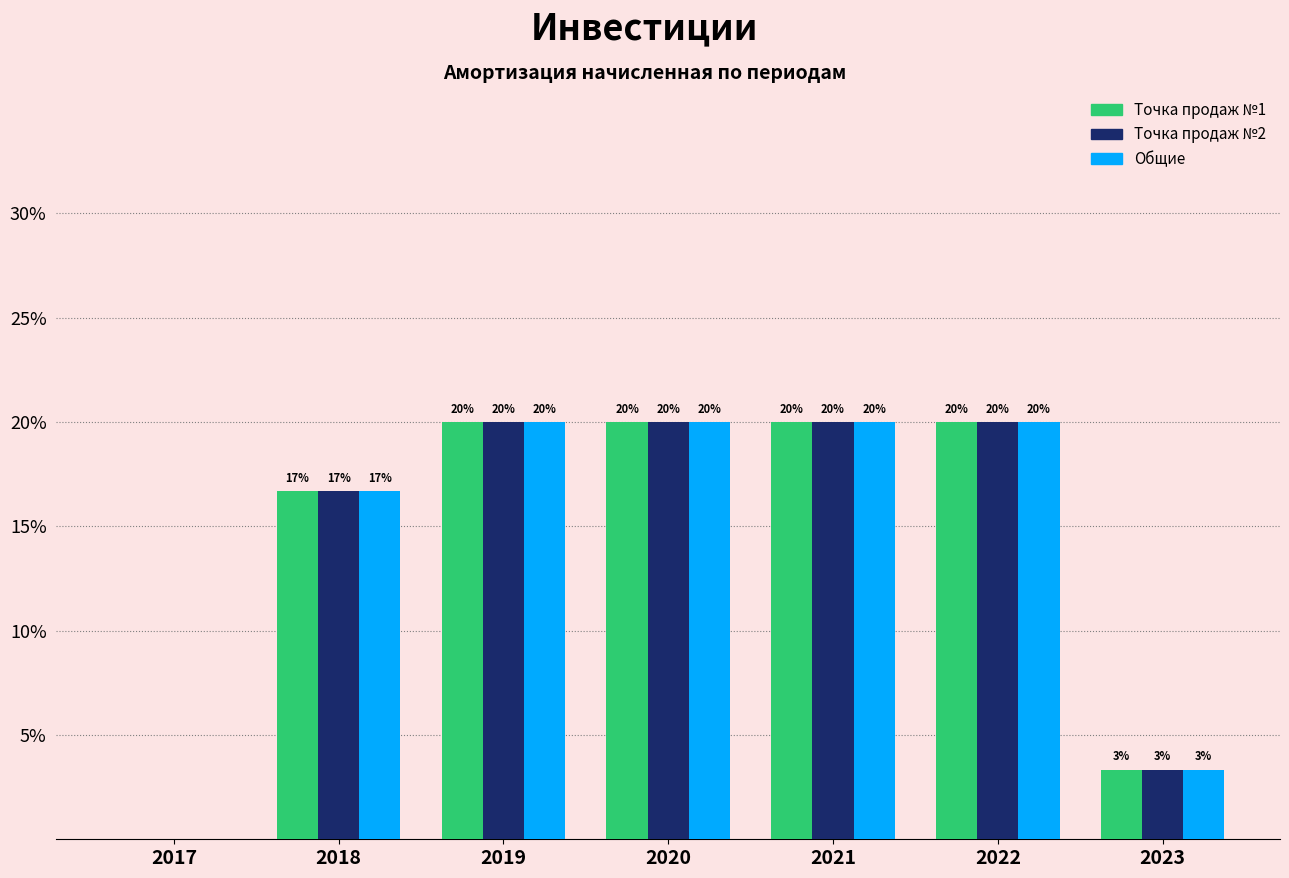

What is the highest value of the Общие series?

20.0